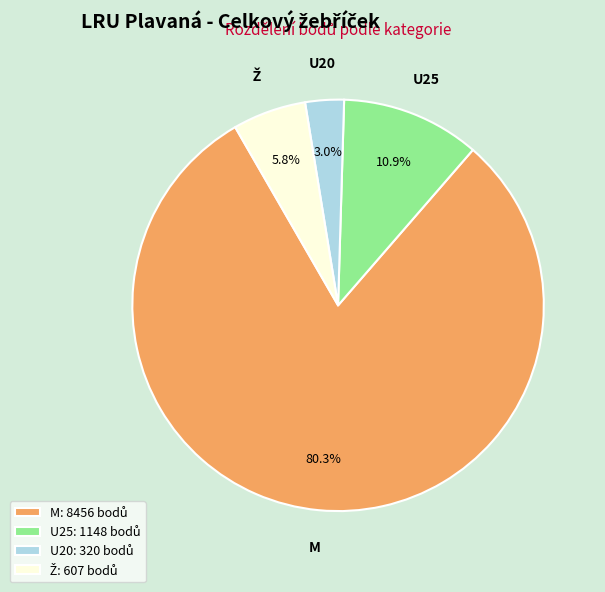

Between U20 and U25, which is larger?

U25